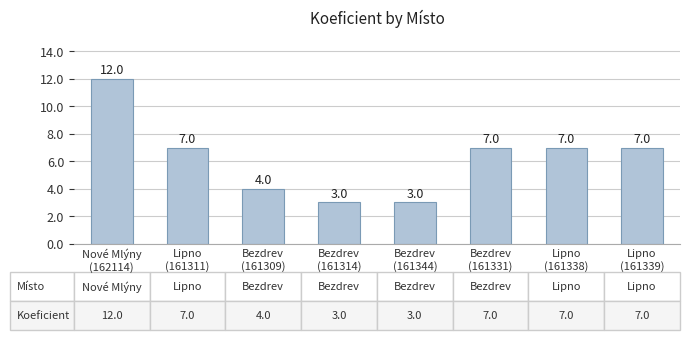

Between Nové Mlýny
(162114) and Bezdrev
(161344), which is larger?

Nové Mlýny
(162114)